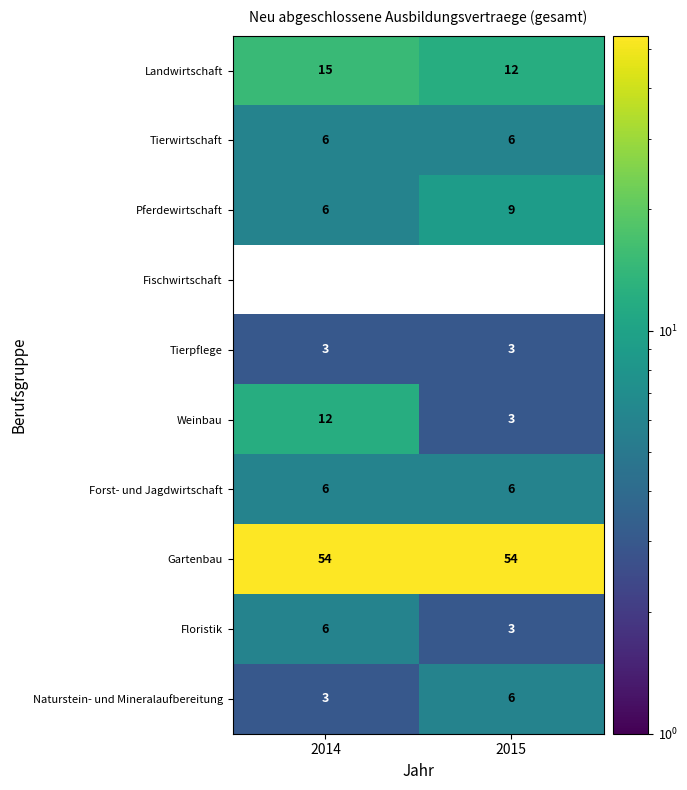

Rank the categories by Naturstein- und Mineralaufbereitung value from lowest to highest.

2014, 2015